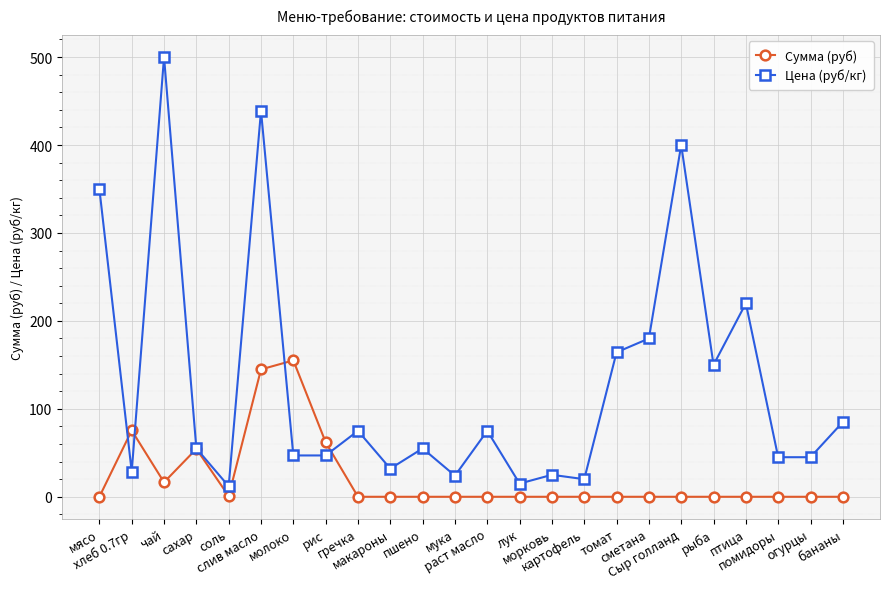

What is the maximum value for Цена (руб/кг)?

500.0